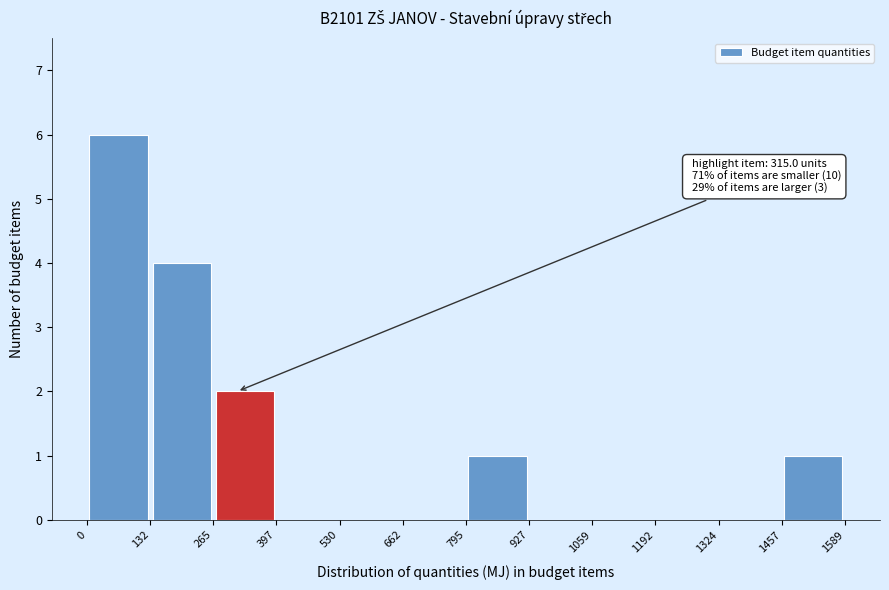

Which range on the x-axis has the tallest bar?

0 to 132